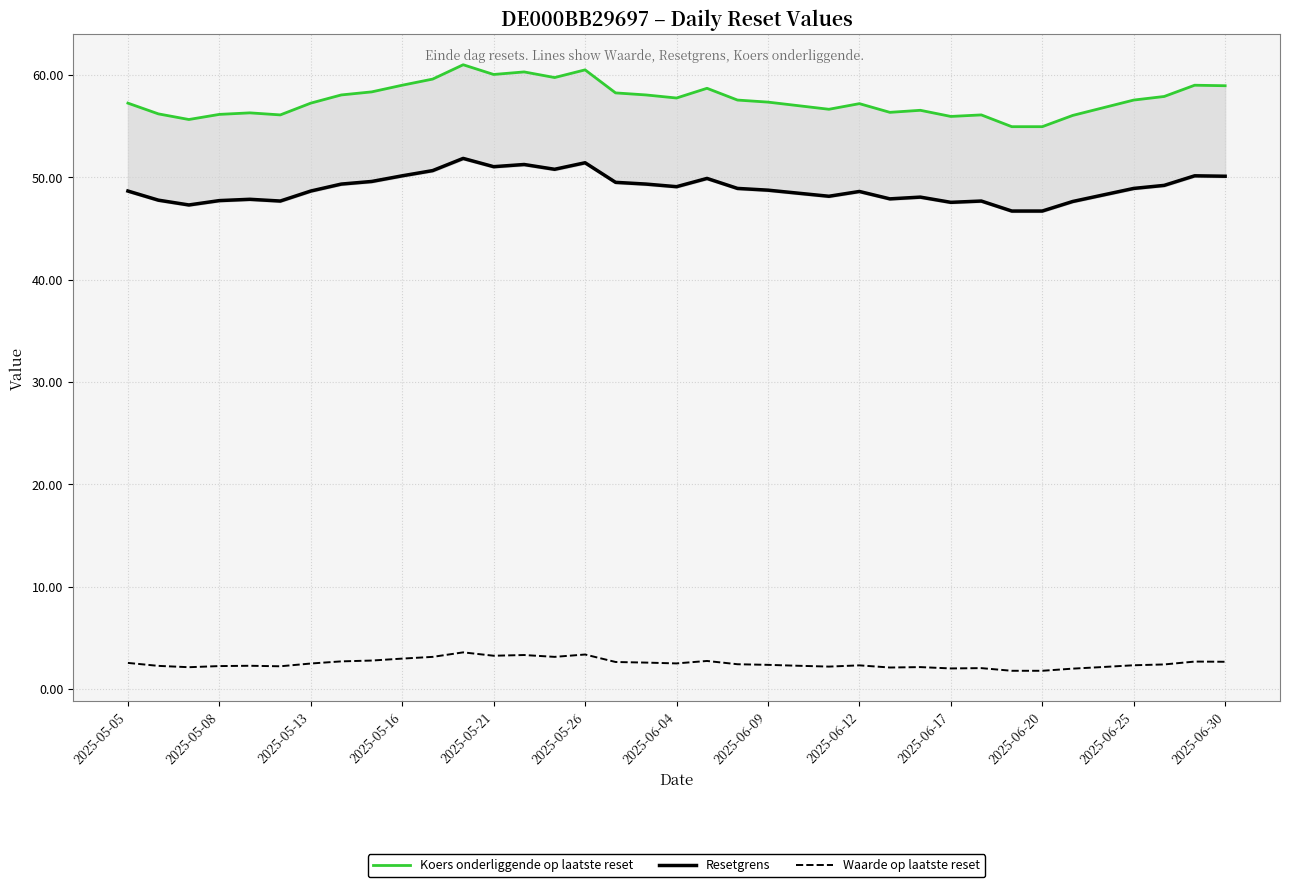

What is the difference between the highest and lowest values at 23?

54.4